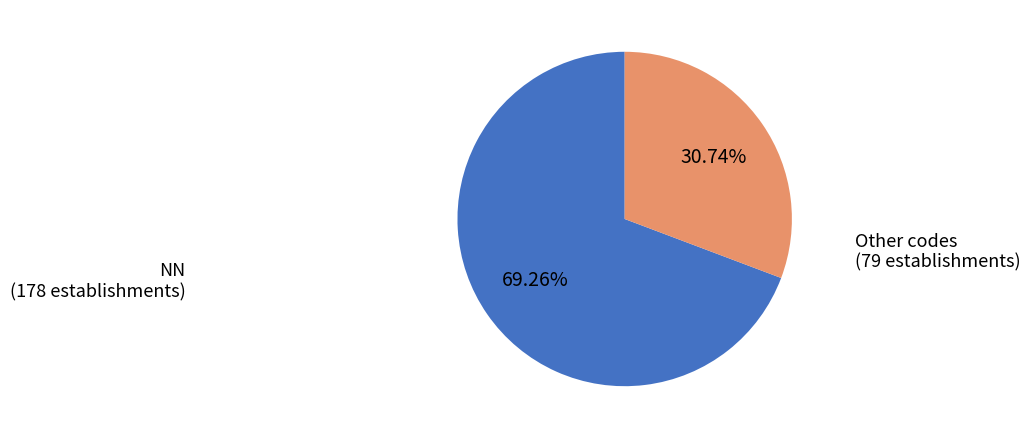

Which category accounts for the majority?

NN (178 establishments)